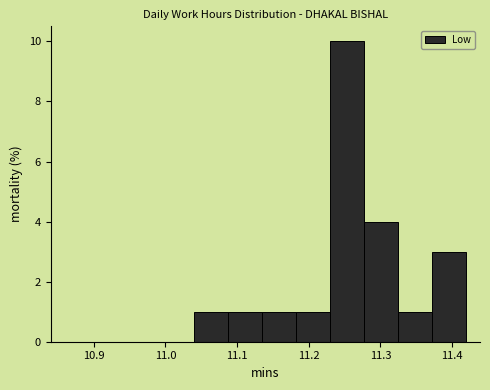

Reading left to right, transcribe this chart: for each bar, give the range it covers on the x-axis and its height. Neither the bar edges nor the heights are printed on the chart, so give them approximately, as read against the axes.

11.04 to 11.09: 1
11.09 to 11.14: 1
11.14 to 11.18: 1
11.18 to 11.23: 1
11.23 to 11.28: 10
11.28 to 11.33: 4
11.33 to 11.37: 1
11.37 to 11.42: 3